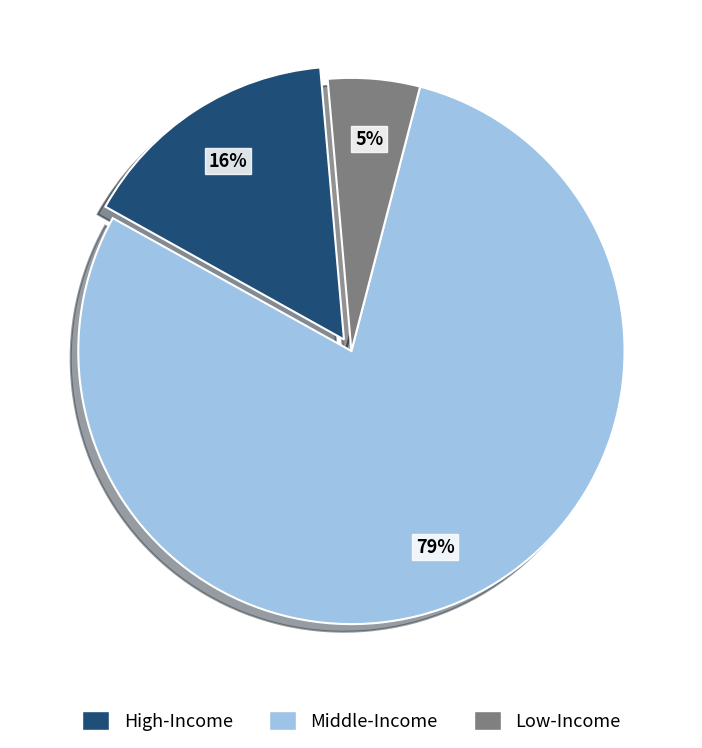

Is there any slice that represents more than half of the pie?

Yes